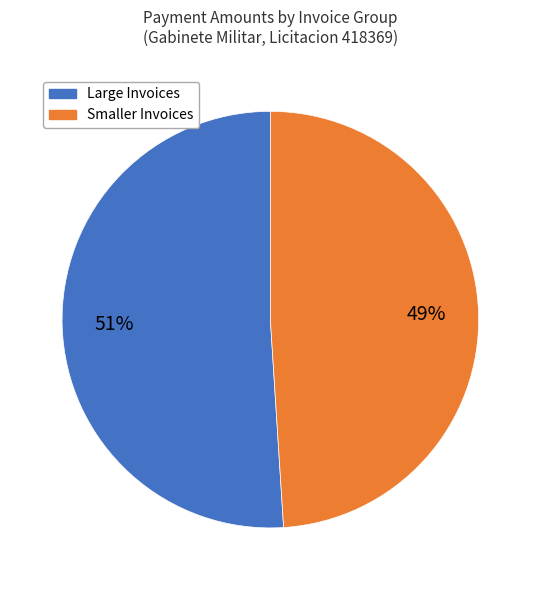

What is the largest slice in the pie chart?

Large Invoices